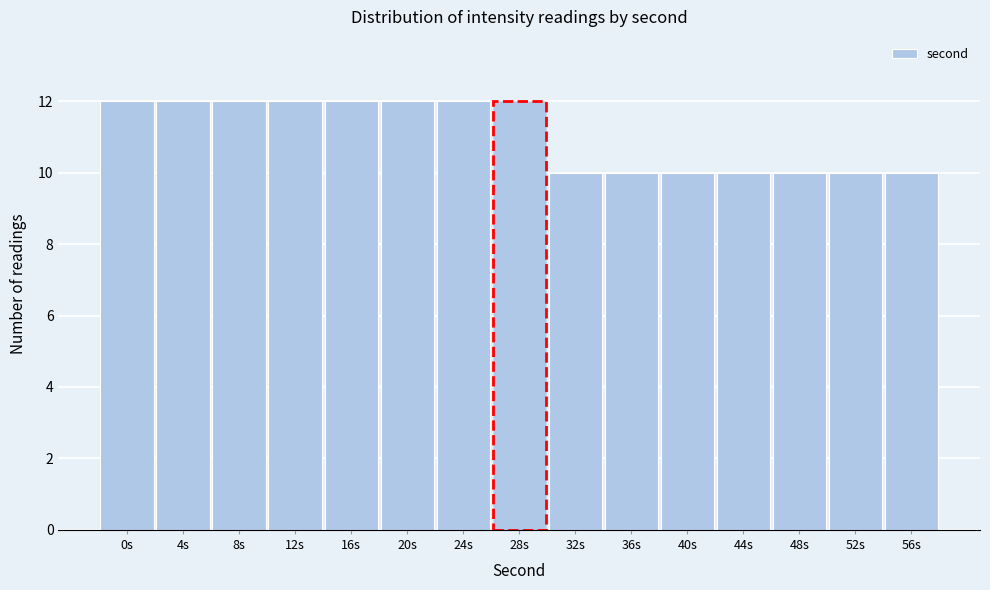

Reading right to left, what are all the values shown in this chart?

10	10	10	10	10	10	10	12	12	12	12	12	12	12	12